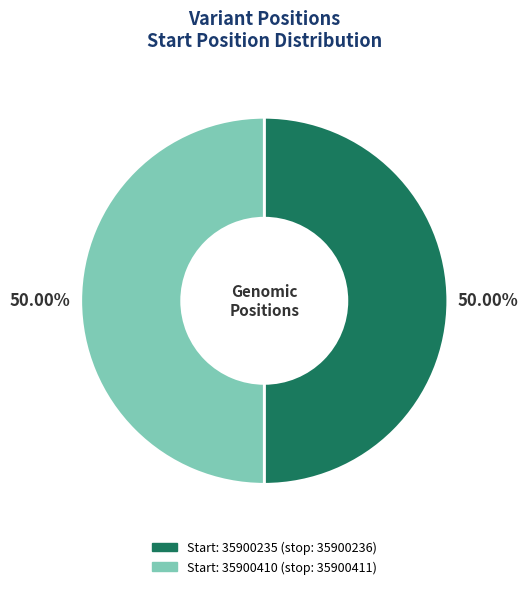

How many segments does this pie chart have?

2